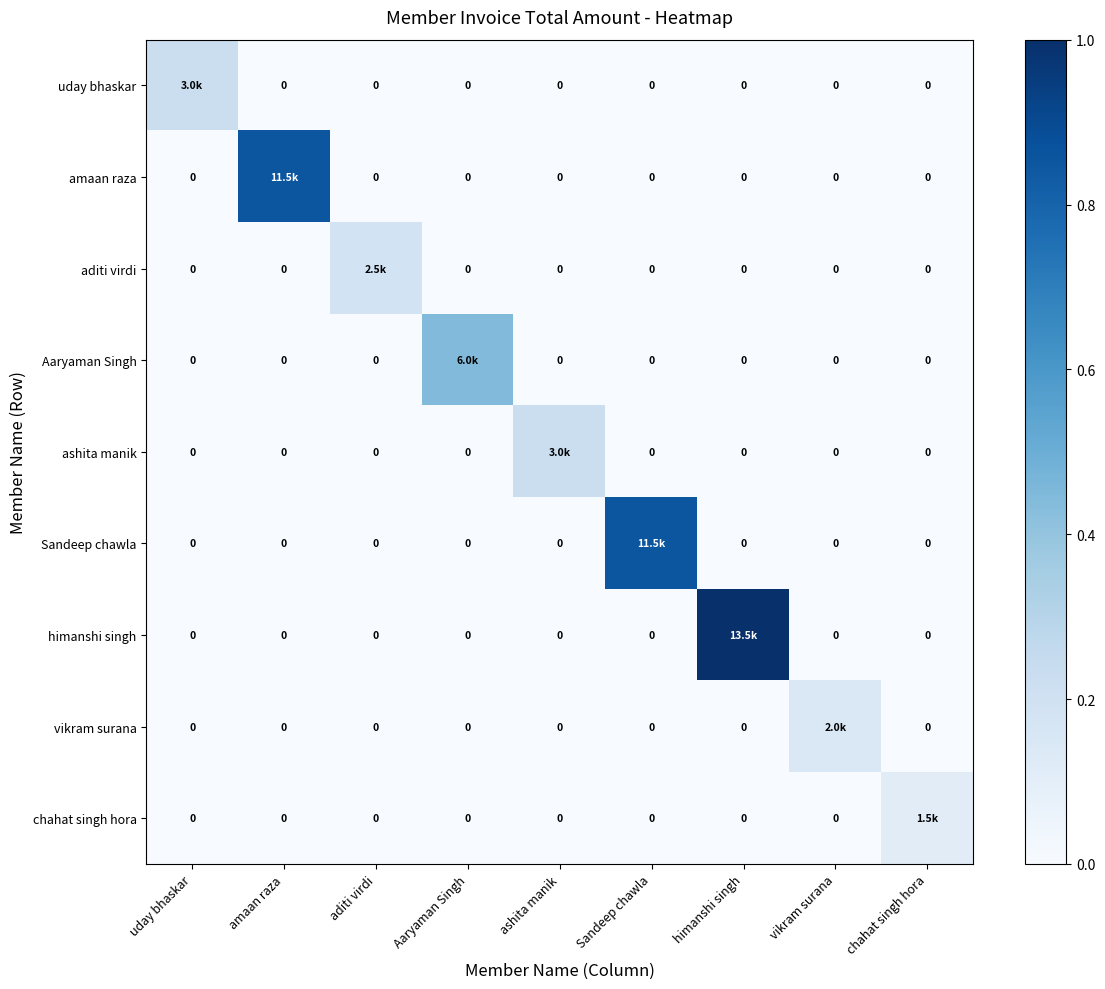

Which series has the largest total across all categories?

himanshi singh